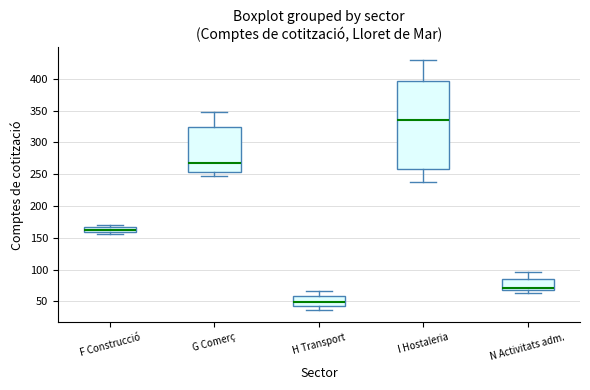

Reading left to right, read every box against the y-axis: the position of its median line, the range the box covers, and the ends of its whiskers. The values are not printed on the chart, so give them approximately, as read against the axis.

F Construcció: median 165 (inside the box), box 160 to 165, whiskers 155 to 170
G Comerç: median 270, box 255 to 325, whiskers 245 to 350
H Transport: median 50, box 45 to 60, whiskers 35 to 65
I Hostaleria: median 335, box 260 to 395, whiskers 240 to 430
N Activitats adm.: median 70 (just above the box's lower edge), box 70 to 85, whiskers 65 to 95